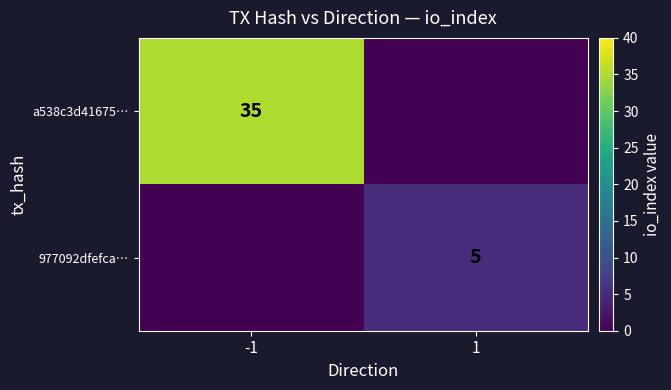

At how many categories does at least one series exceed 29?

1